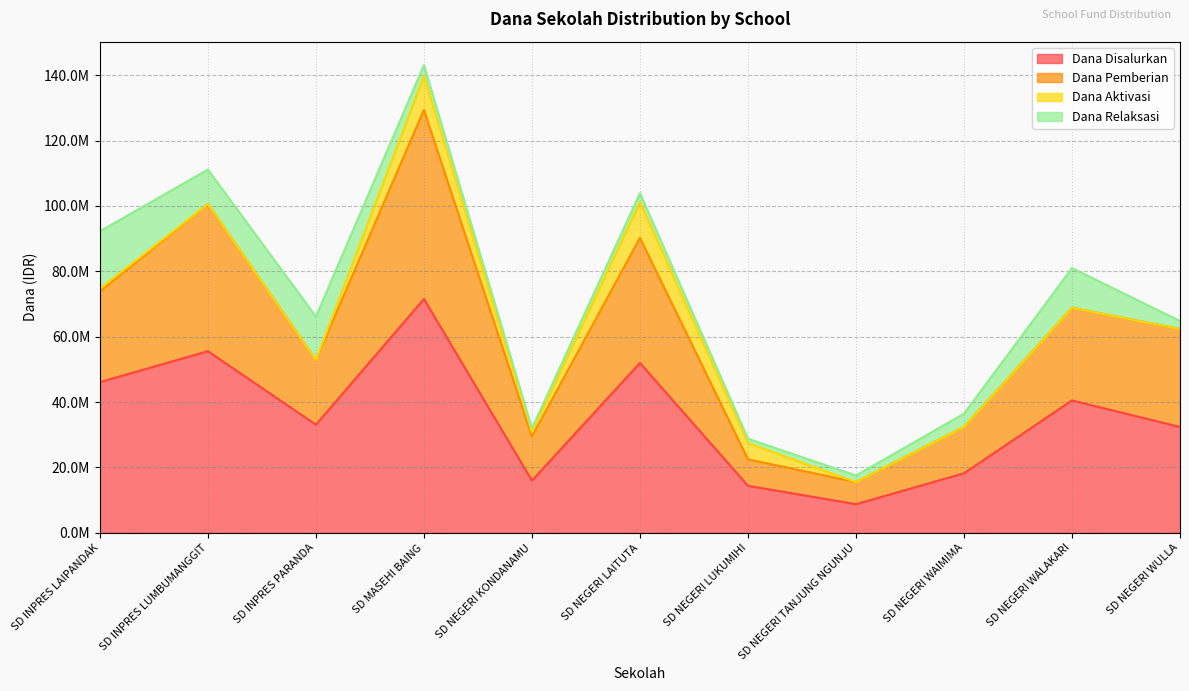

Does the chart display data point markers on the line(s)?

No